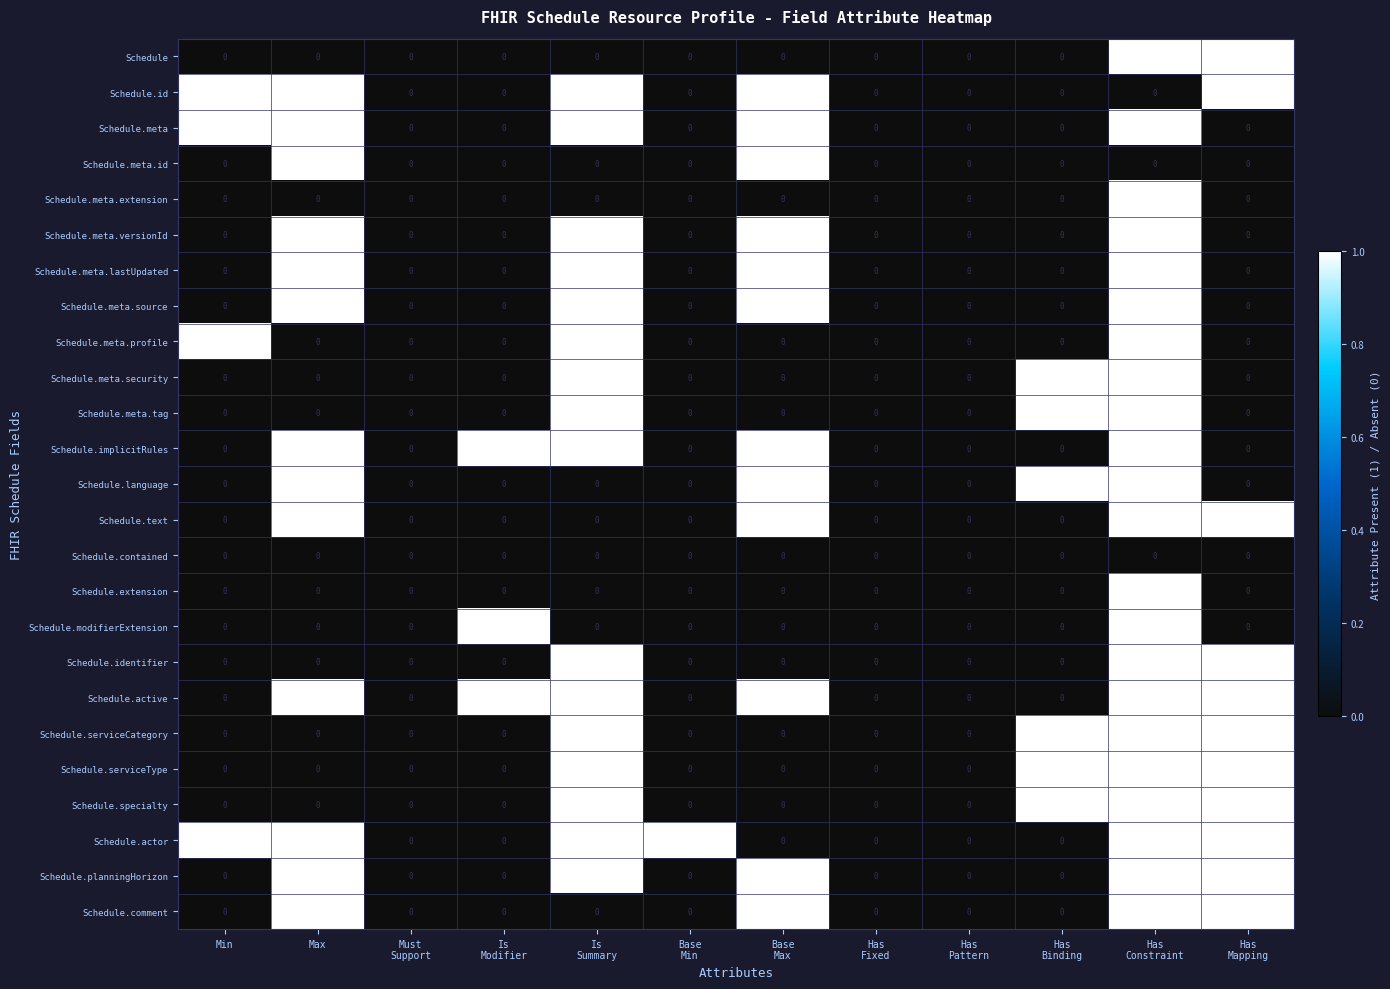

What is the sum of all Schedule.implicitRules values?

5